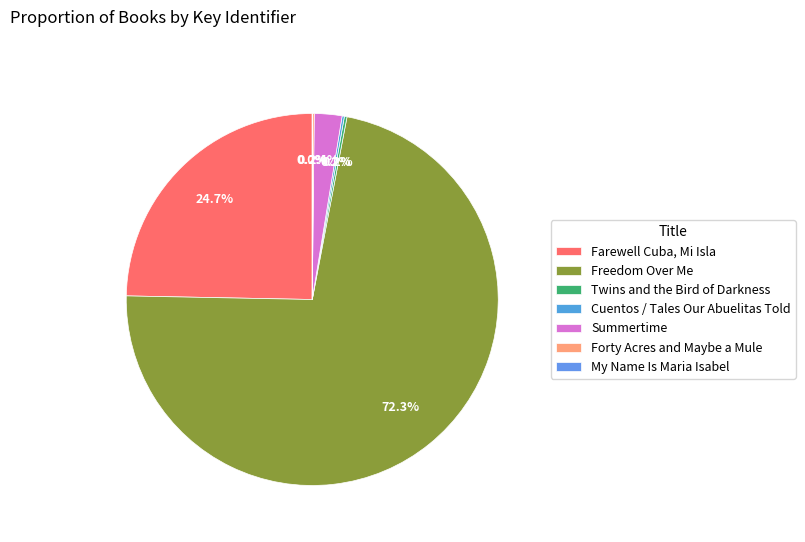

What is the total percentage of Twins and the Bird of Darkness and My Name Is Maria Isabel?

0.2%